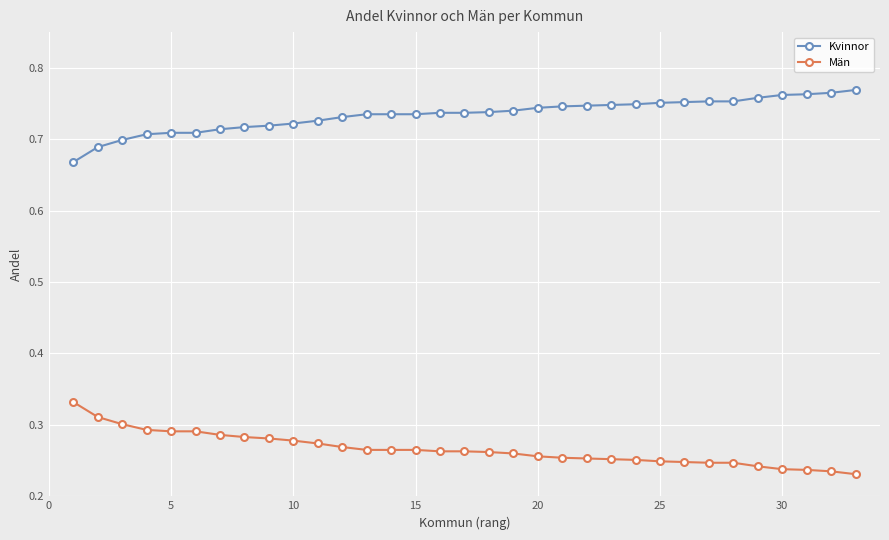

What is the sum of all Kvinnor values?

24.2